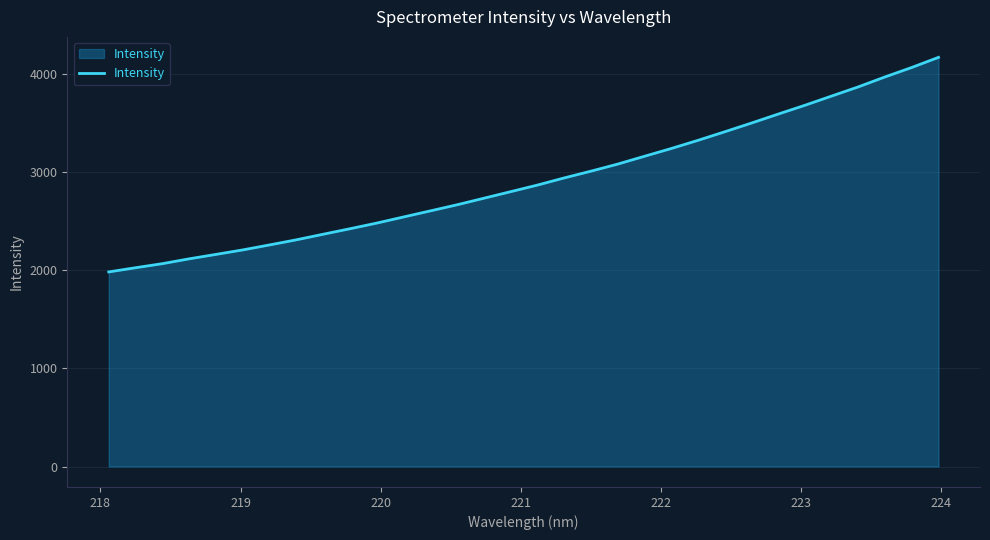

What is the difference between the maximum and minimum values?

2184.3